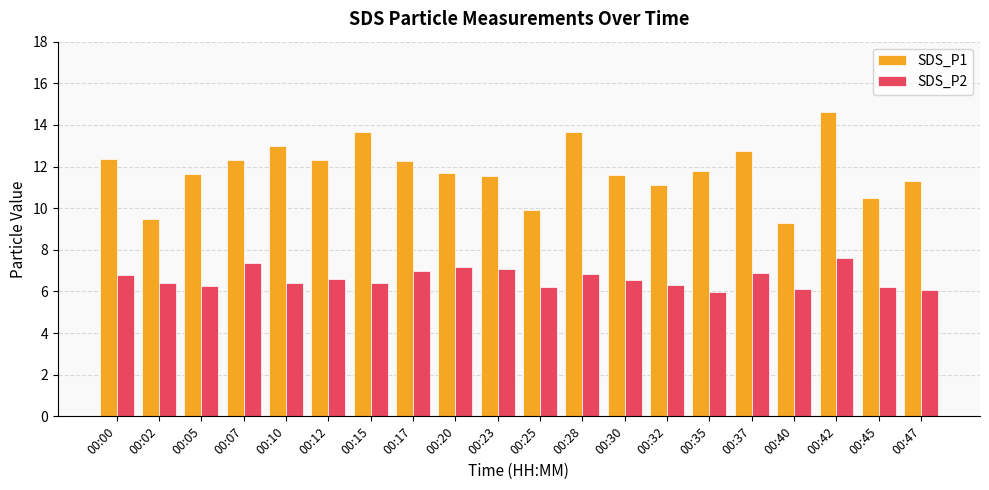

What is the difference between the highest and lowest values at 00:47?

5.2